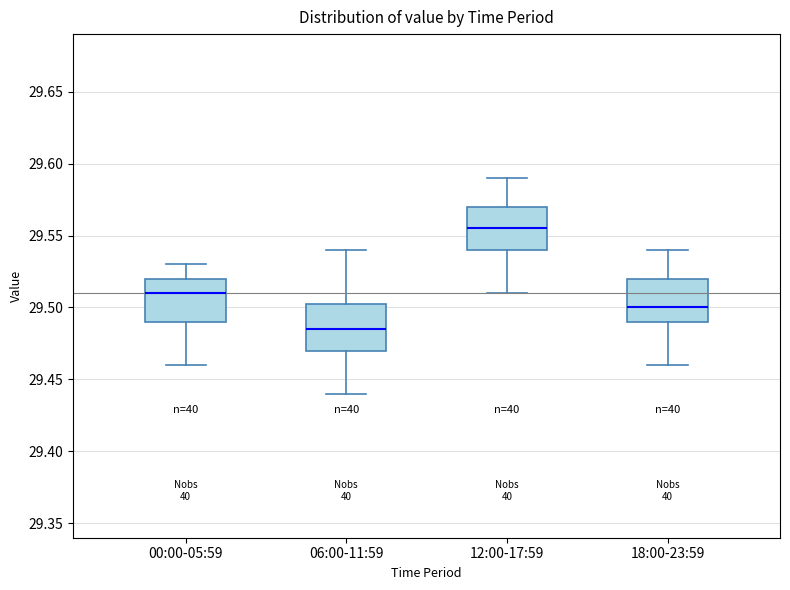

Where is the upper edge of the box for 00:00-05:59 on the y-axis? The values are not printed on the chart, so give them approximately, as read against the axis.

29.520